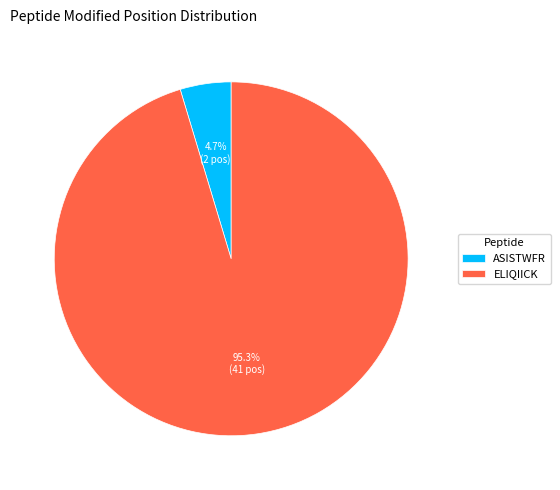

Rank the categories by value from highest to lowest.

ELIQIICK, ASISTWFR